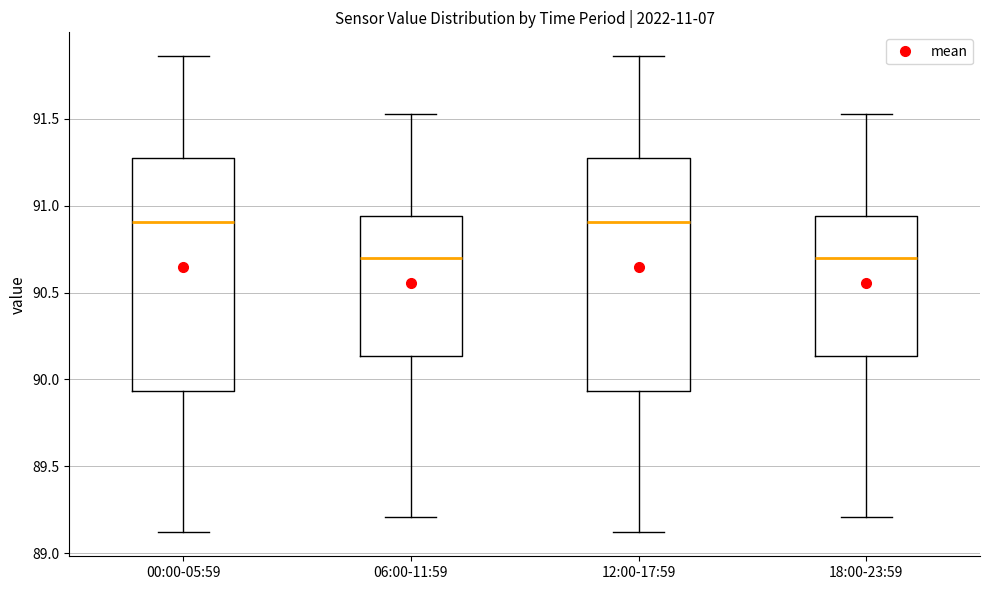

Where is the upper edge of the box for 00:00-05:59 on the y-axis? The values are not printed on the chart, so give them approximately, as read against the axis.

91.30